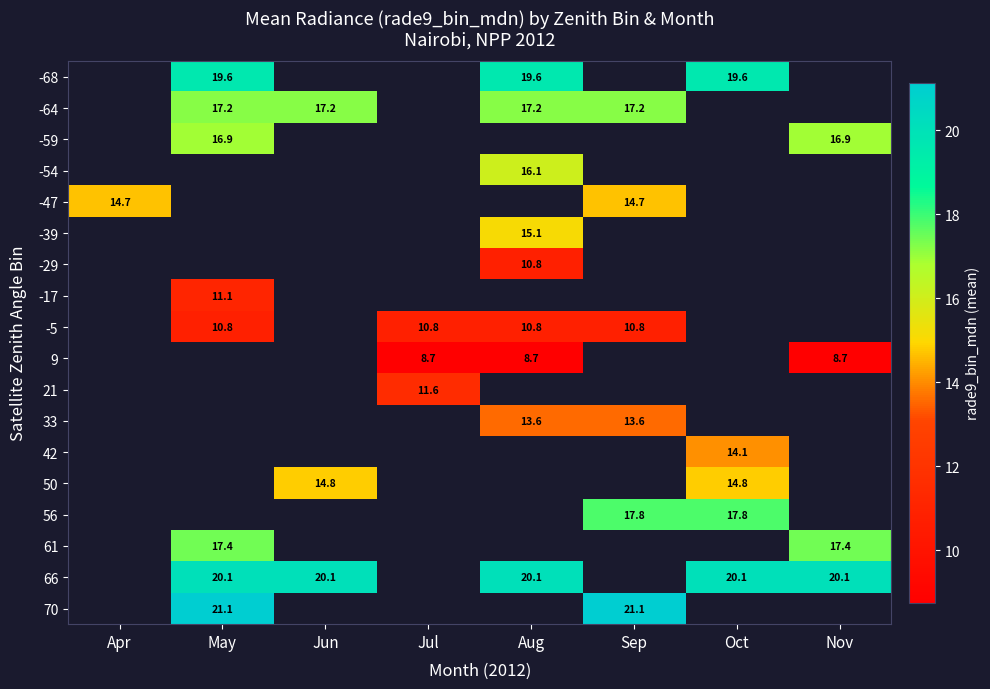

True or false: row_16 has a value of 20.1 at Jun.

True